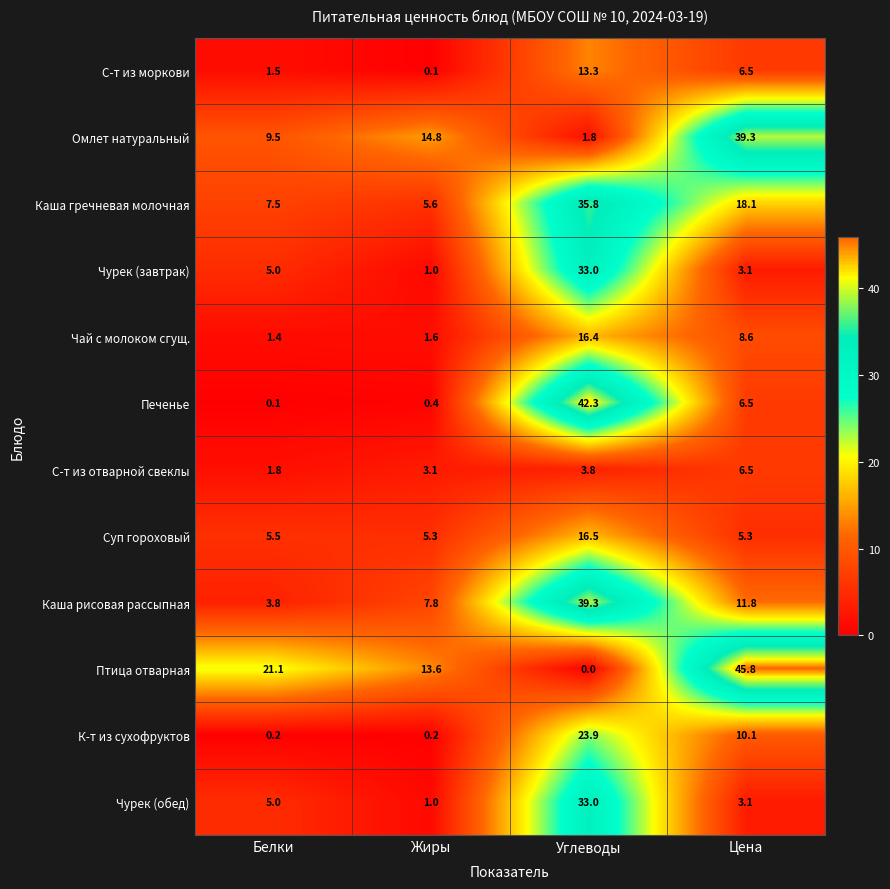

Rank the categories by Чурек (обед) value from highest to lowest.

Углеводы, Белки, Цена, Жиры